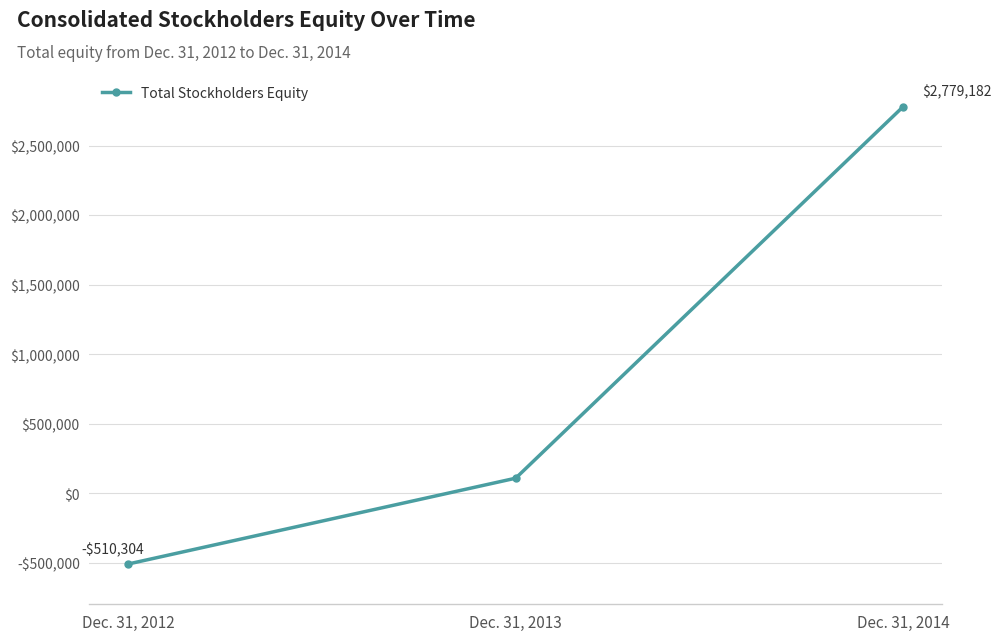

What is the value of the 2nd point from the left?

106929